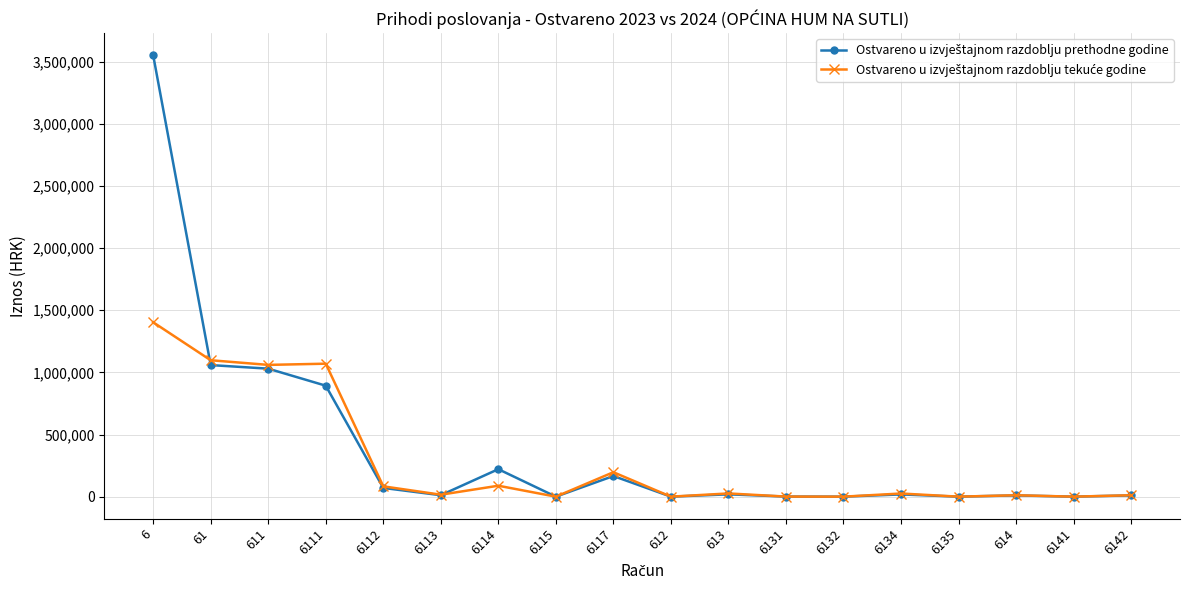

What is the maximum value shown in the chart?

3552001.8